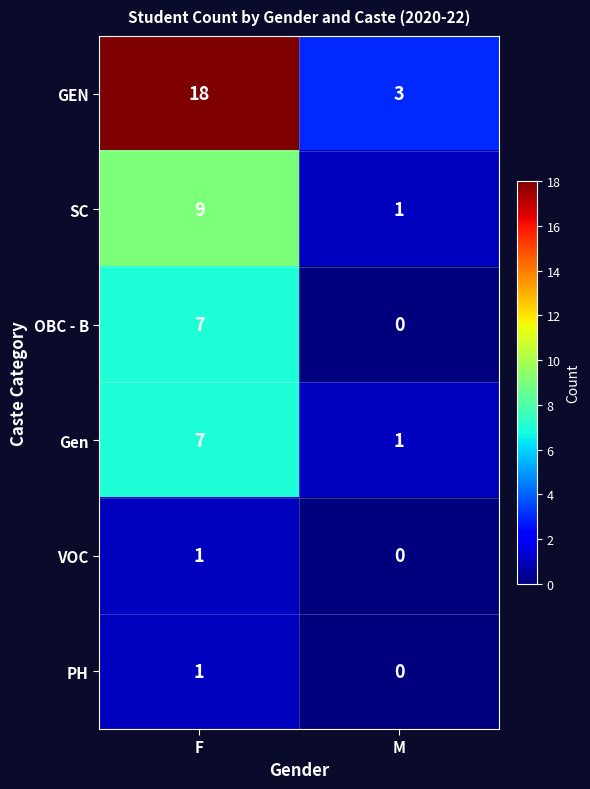

Rank the categories by SC value from highest to lowest.

F, M